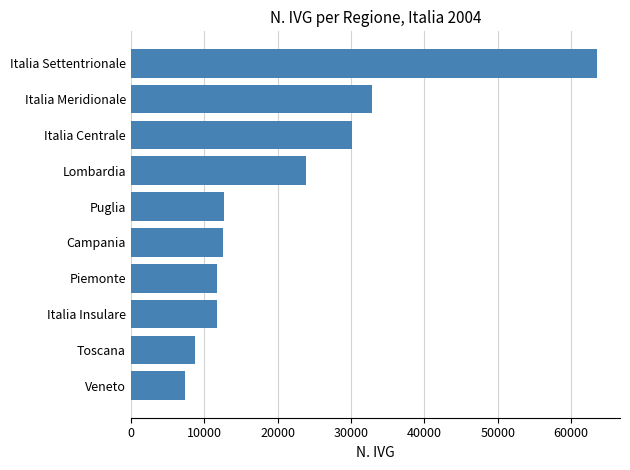

What is the ratio of the value at Italia Insulare to the value at Veneto?

1.6